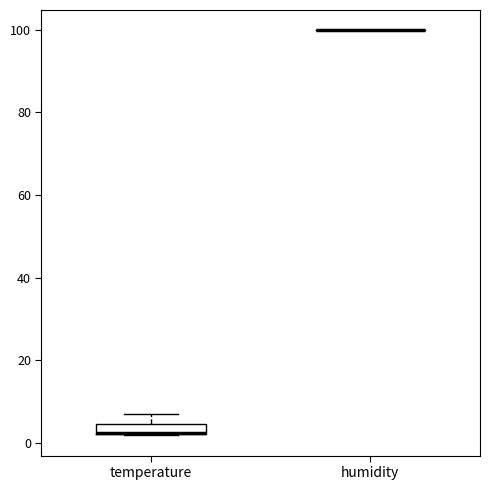

Comparing the boxes themselves (not the whiskers), which one is the tallest?

temperature